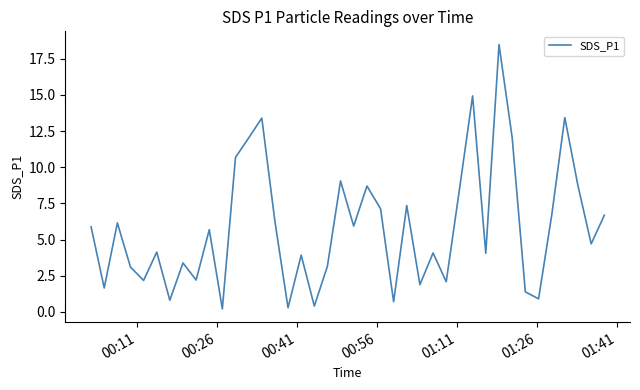

What is the greatest value displayed?

18.5